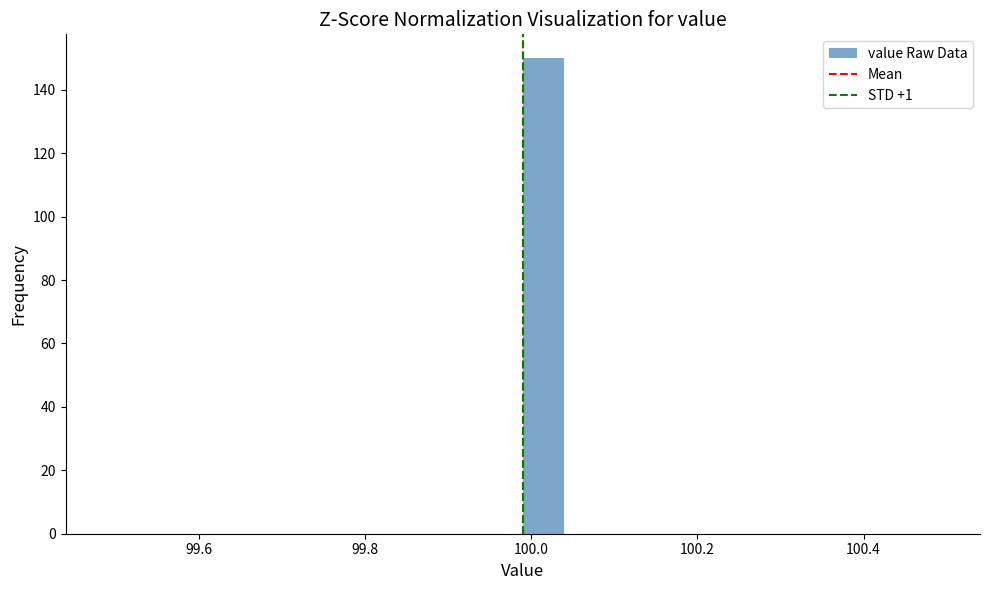

Read against the x-axis, roughly where is the centre of the tallest bar?

100.02